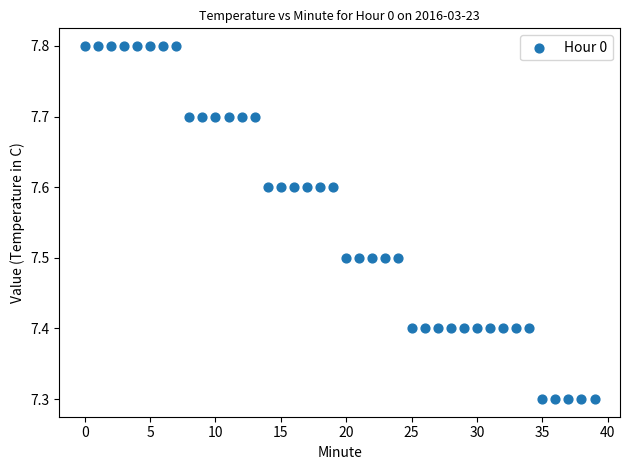

What is the range of Y values (max minus min)?

0.5